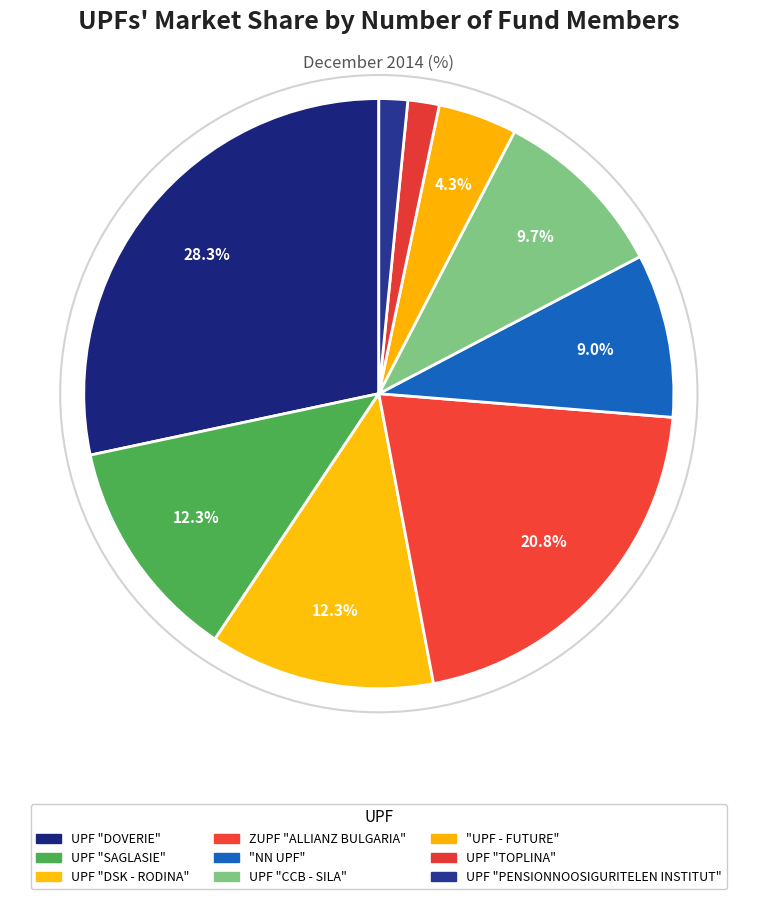

Does any single category account for the majority?

No